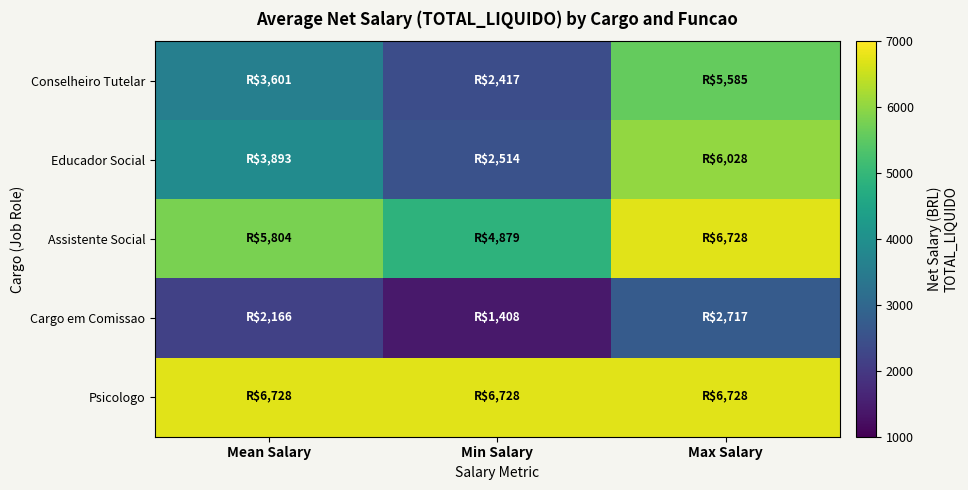

Which series changed the most between Mean Salary and Min Salary?

Educador Social